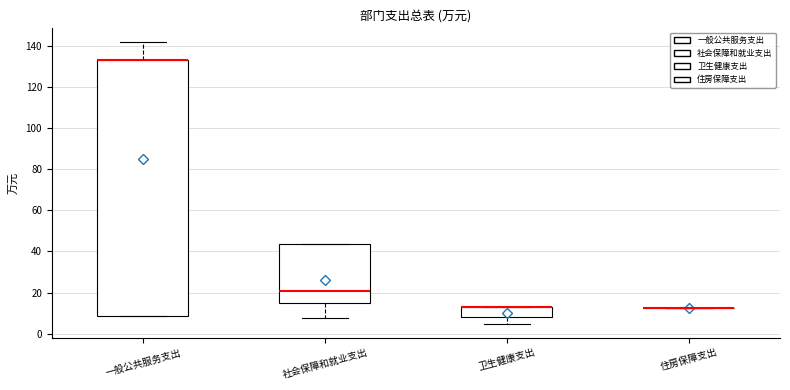

Reading left to right, transcribe this box plot: for each box, give where its median line is, the range the box spans, and where its two whiskers end, as read against the y-axis. The values are not printed on the chart, so give them approximately, as read against the axis.

一般公共服务支出: median 134 (drawn on the box's upper edge), box 8 to 134, whiskers 8 to 142
社会保障和就业支出: median 20, box 16 to 44, whiskers 8 to 44
卫生健康支出: median 12 (drawn on the box's upper edge), box 8 to 12, whiskers 4 to 12
住房保障支出: box collapsed to a line at 12, whiskers 12 to 12